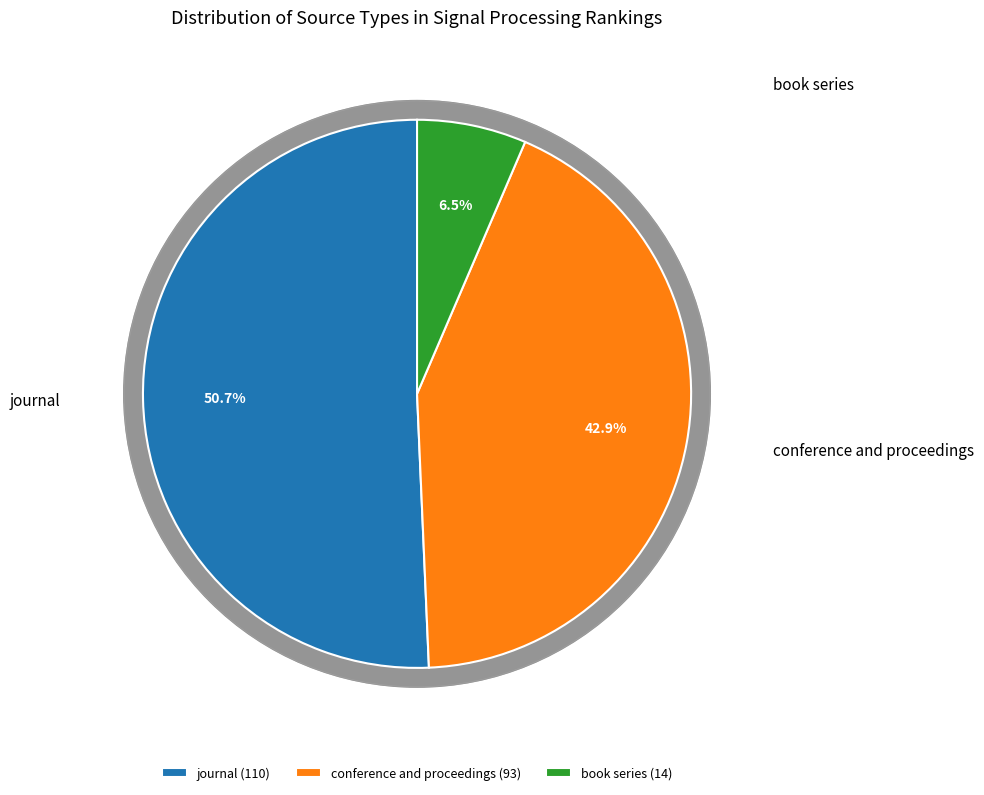

What percentage is NOT represented by conference and proceedings?

57.1%